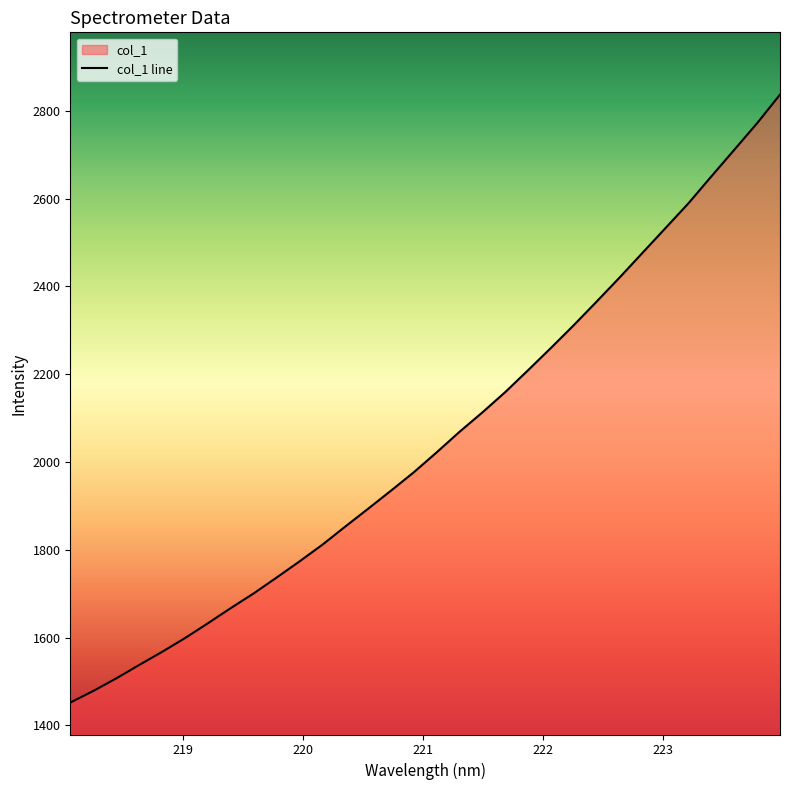

What is the label of the 18th point from the right?

220.7354